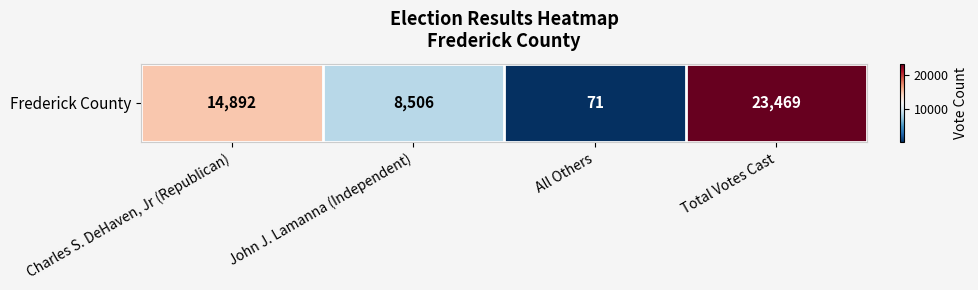

What is the difference between the maximum and minimum values?

23398